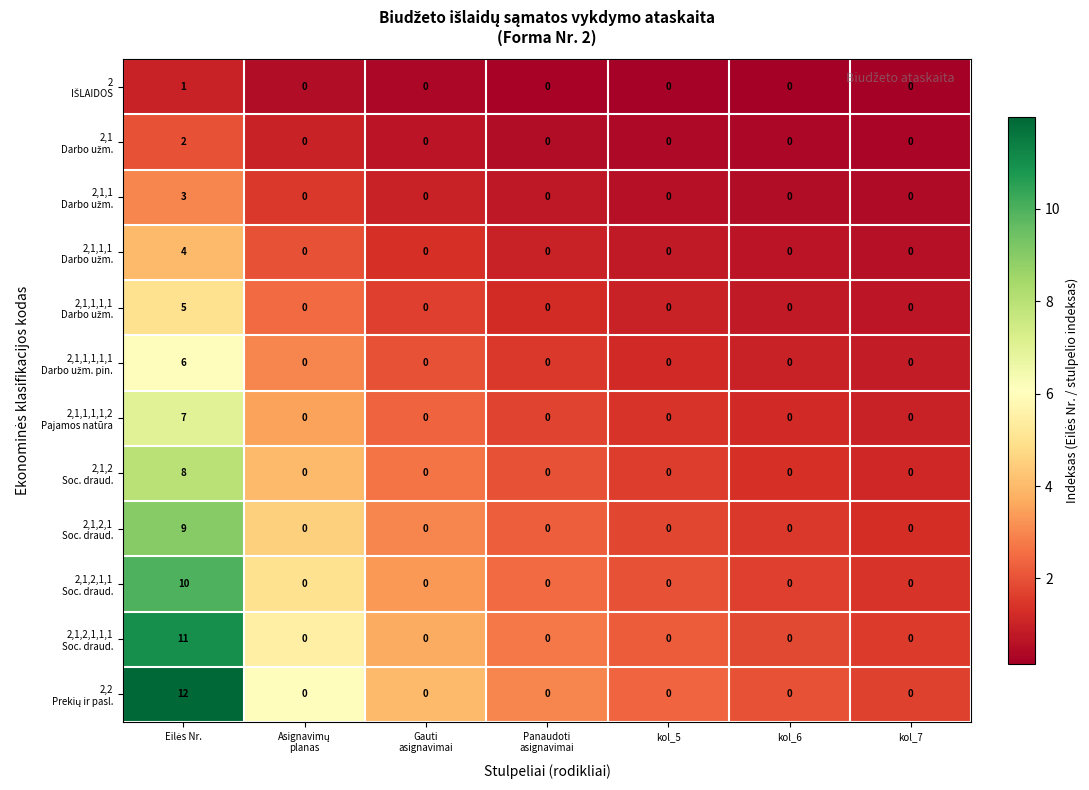

How many categories are shown in the chart?

7